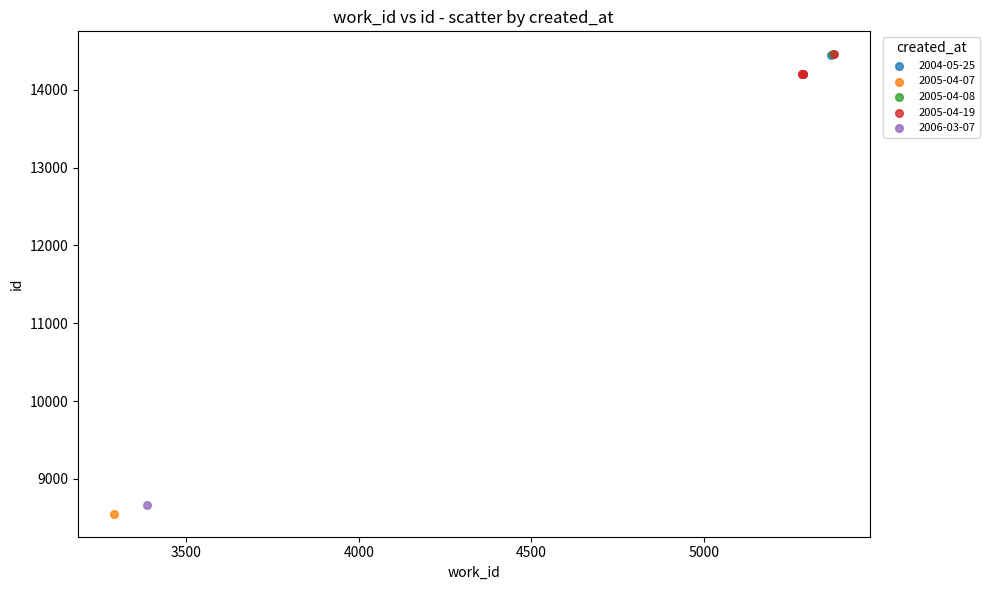

What are all the series names shown in the legend?

2004-05-25, 2005-04-07, 2005-04-08, 2005-04-19, 2006-03-07